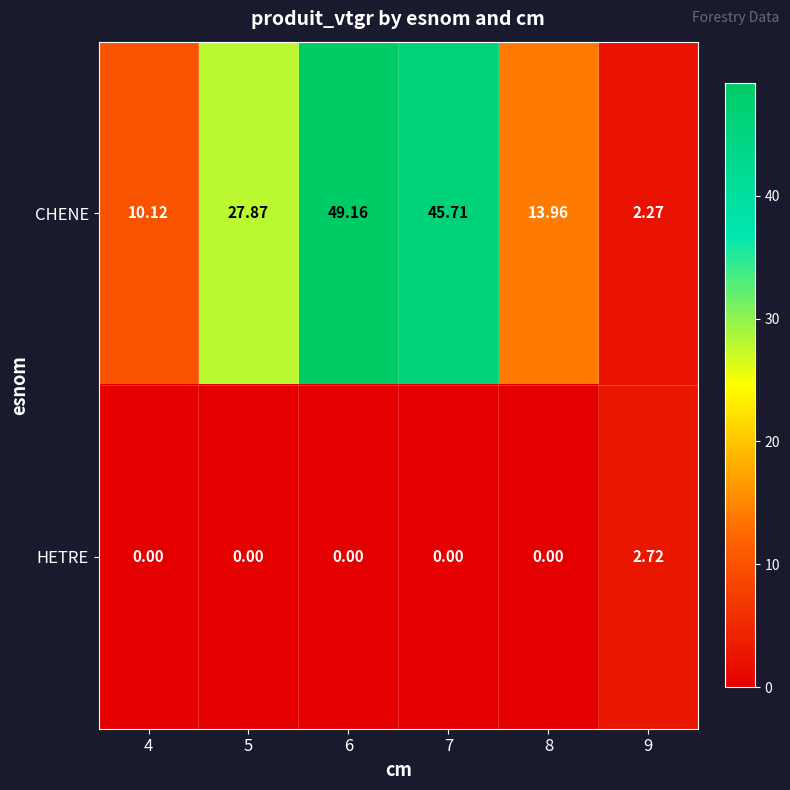

Is the value of HETRE at 8 greater than the value of CHENE at 6?

No